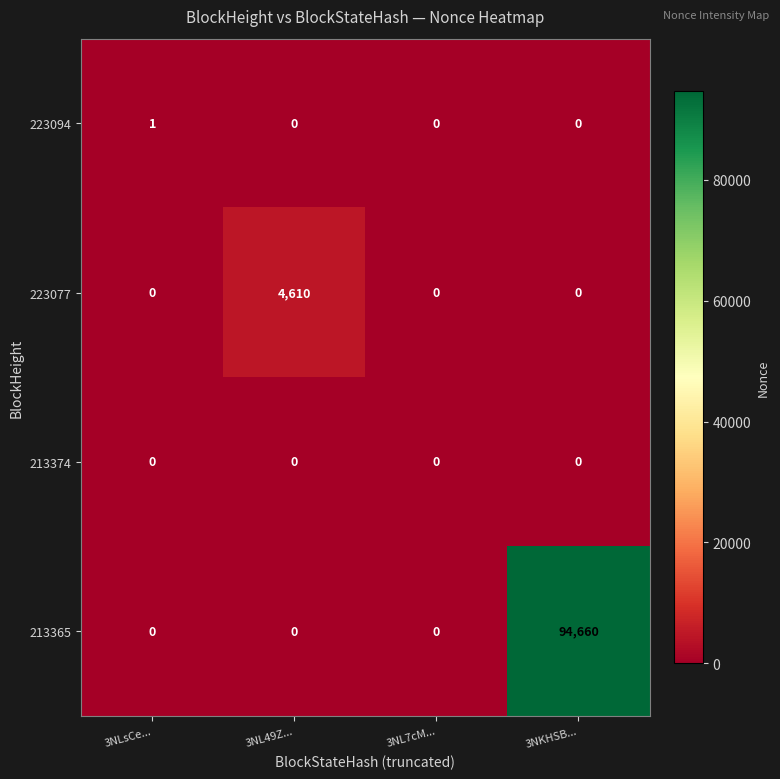

Is it true that 223077 equals -2133 at 3NKHSB...?

False